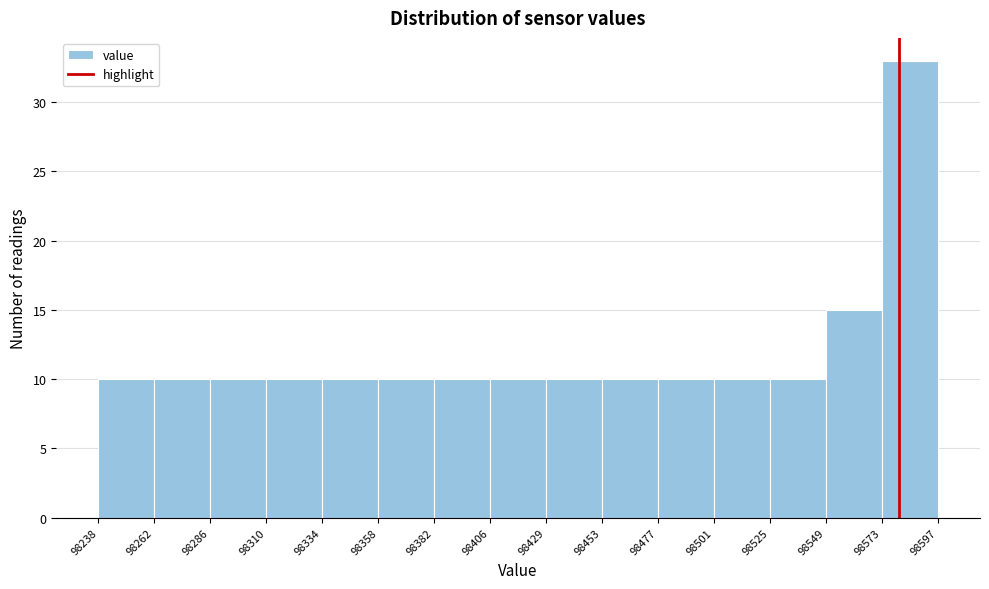

Reading left to right, list every bar in this chart as the range it spans on the x-axis followed by its height. The values are not printed on the chart, so give them approximately, as read against the axis.

98238 to 98262: 10
98262 to 98286: 10
98286 to 98310: 10
98310 to 98334: 10
98334 to 98358: 10
98358 to 98382: 10
98382 to 98406: 10
98406 to 98429: 10
98429 to 98453: 10
98453 to 98477: 10
98477 to 98501: 10
98501 to 98525: 10
98525 to 98549: 10
98549 to 98573: 15
98573 to 98597: 33